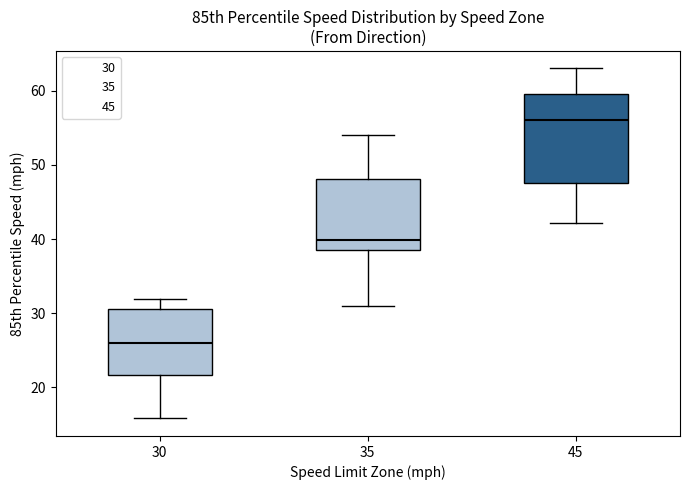

Reading left to right, read every box against the y-axis: the position of its median line, the range the box covers, and the ends of its whiskers. The values are not printed on the chart, so give them approximately, as read against the axis.

30: median 26, box 22 to 31, whiskers 16 to 32
35: median 40, box 39 to 48, whiskers 31 to 54
45: median 56, box 48 to 60, whiskers 42 to 63